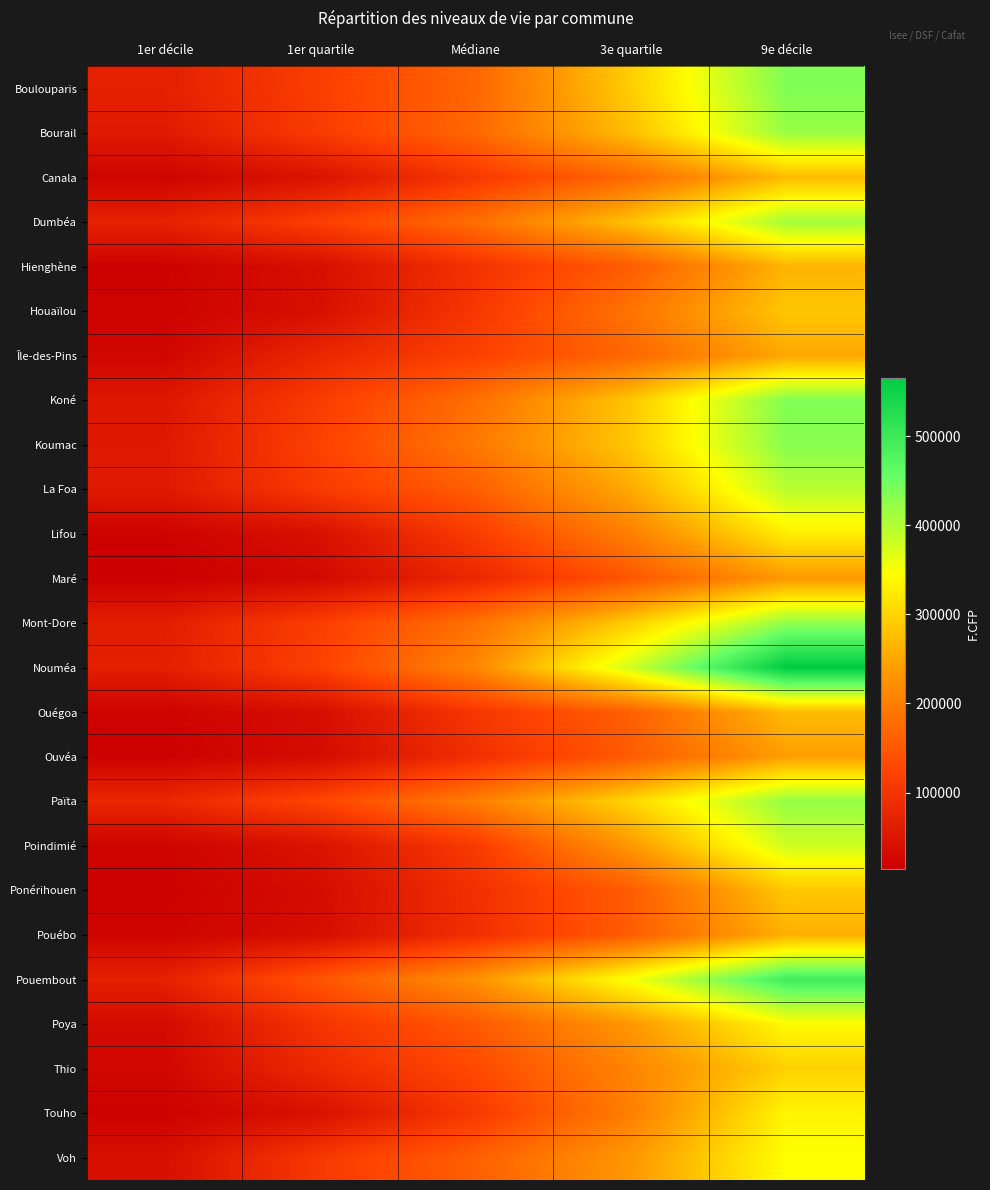

Which series has the widest spread of values?

Nouméa